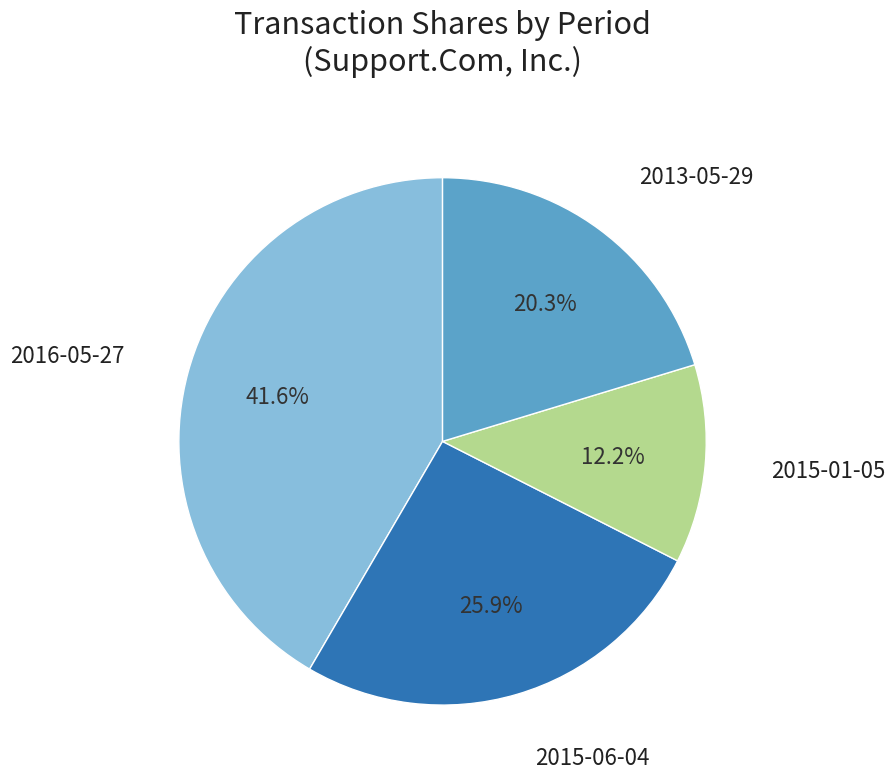

Is there any slice that represents more than half of the pie?

No